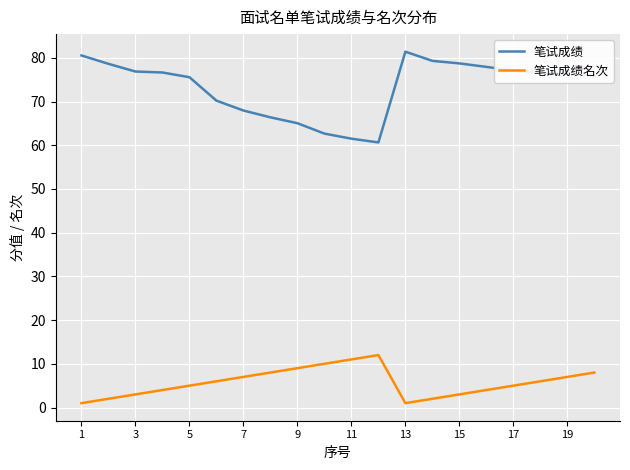

List the series in order of their overall mean, lowest first.

笔试成绩名次, 笔试成绩